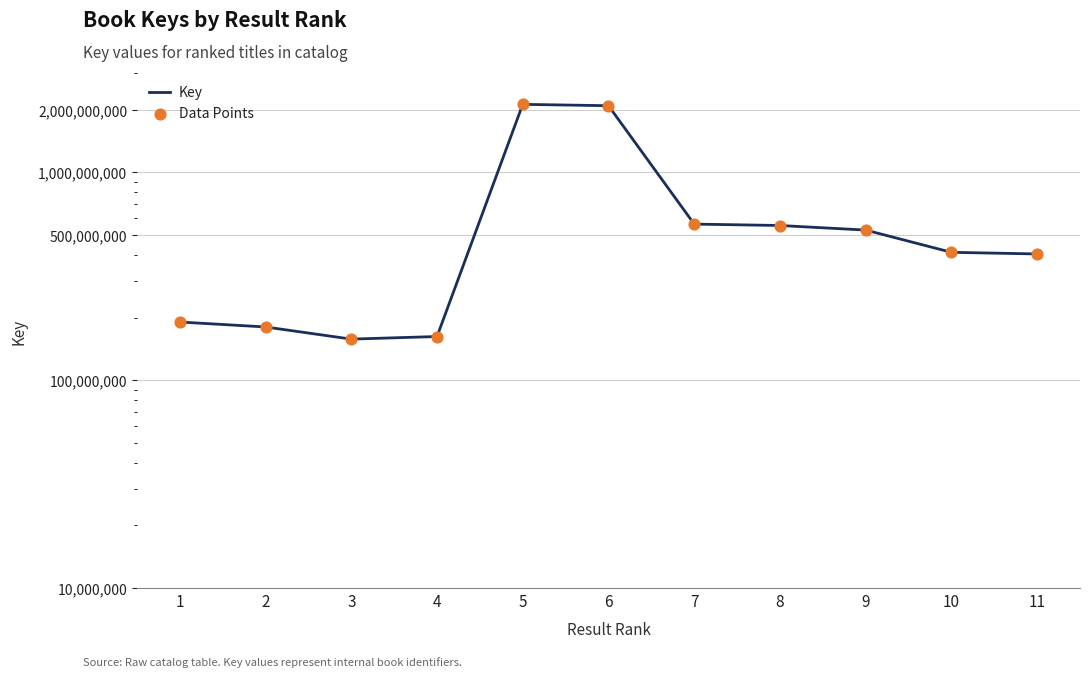

At how many categories does at least one series exceed 362371113?

7